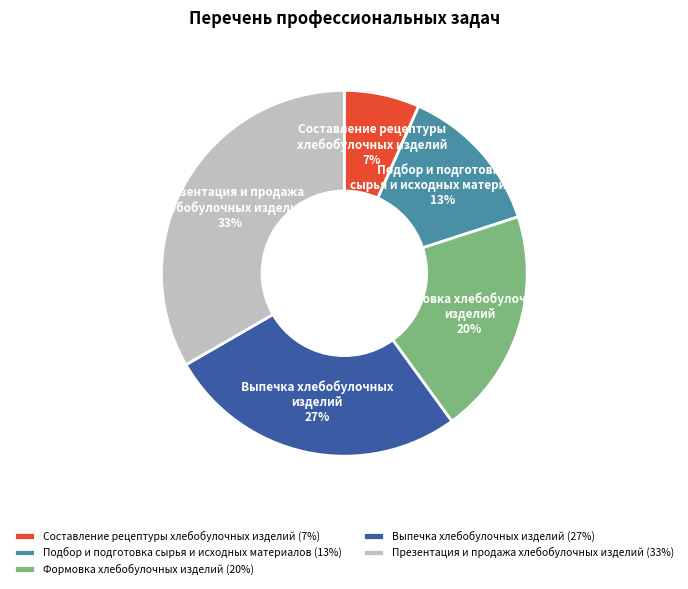

True or false: Выпечка хлебобулочных изделий (27%) accounts for 27% of the total.

True